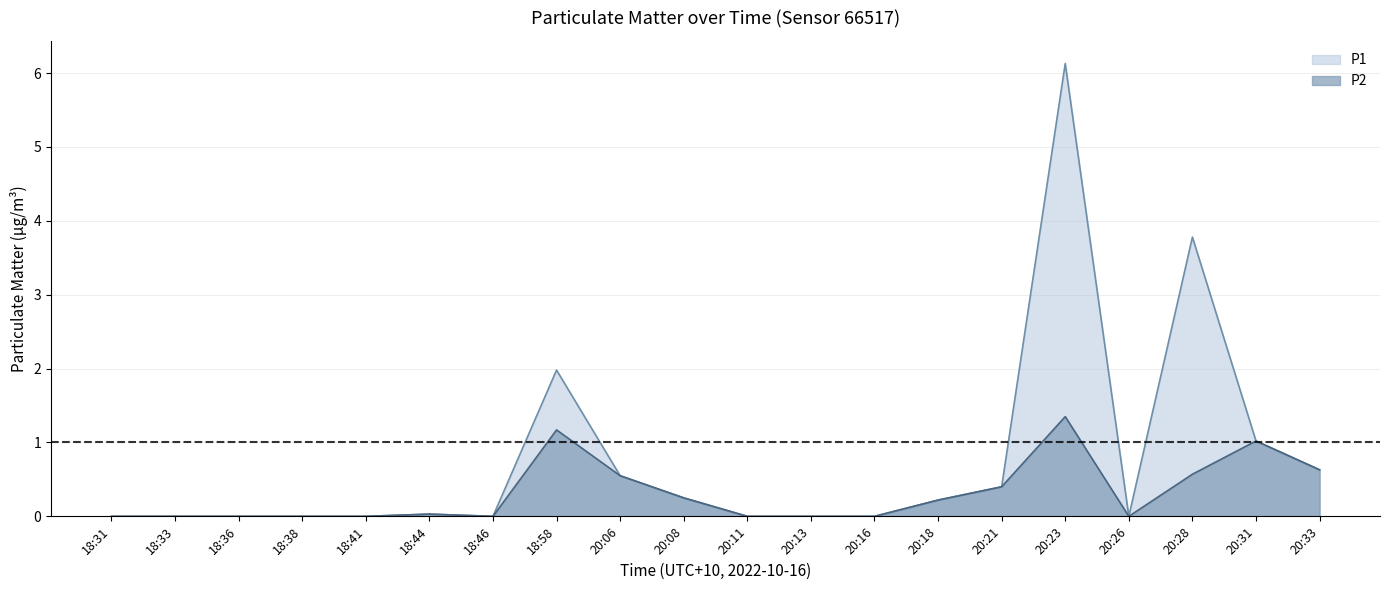

At how many categories does at least one series exceed 1?

4